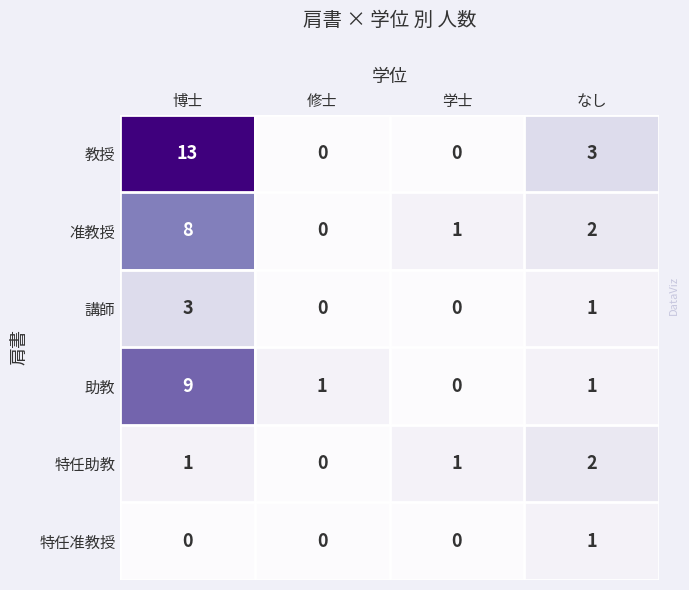

Rank the series by their maximum value, from highest to lowest.

教授, 助教, 准教授, 講師, 特任助教, 特任准教授